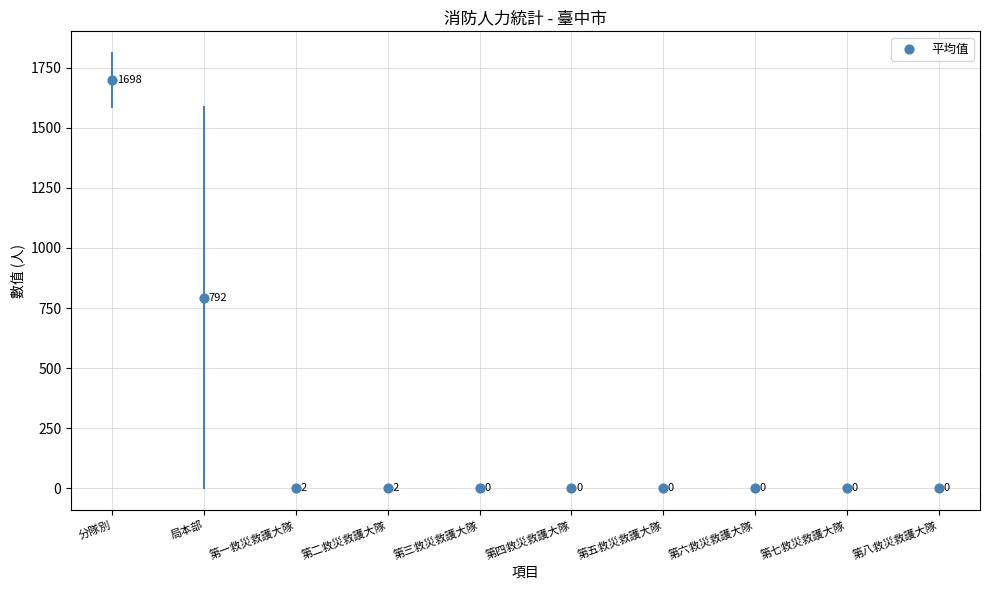

What Y value in the scatter plot is closest to 849?

792.5